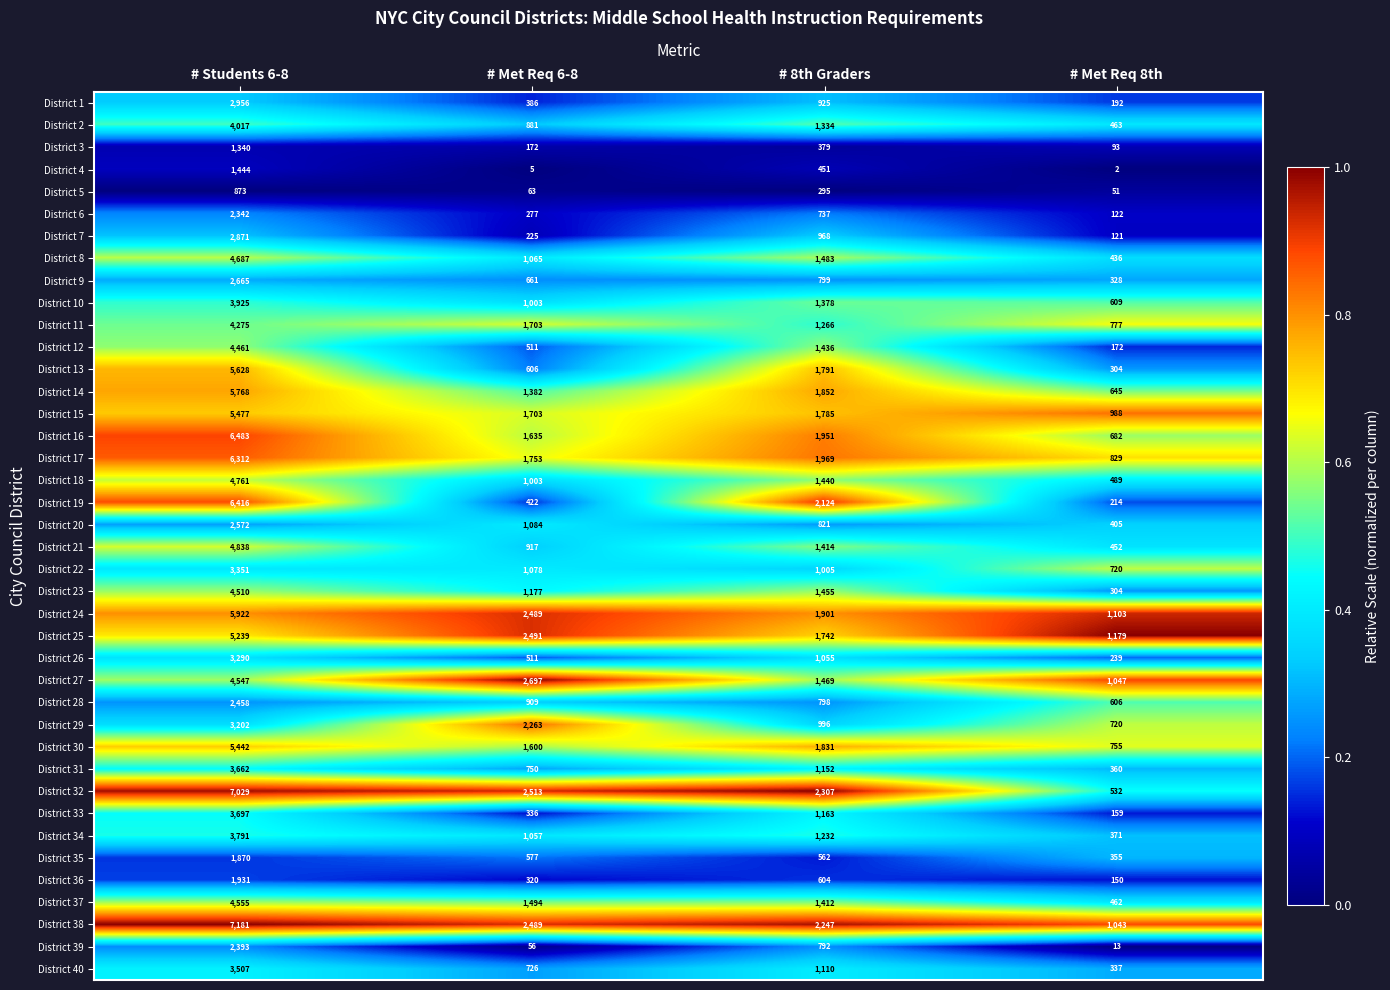

What is the sum of all District 39 values?

3254